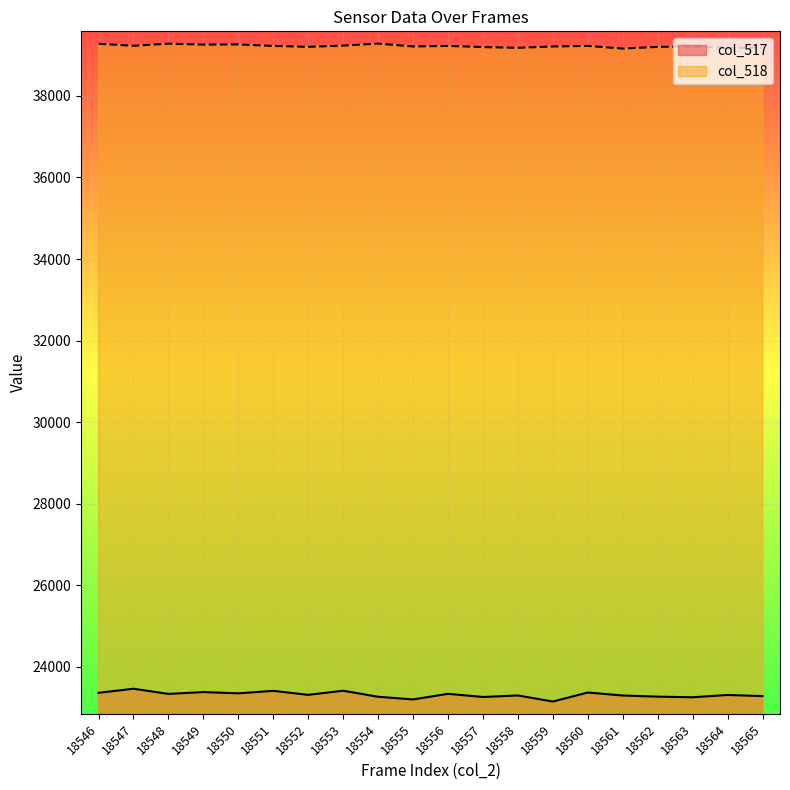

At which category does col_517 reach its first local valley?

18548